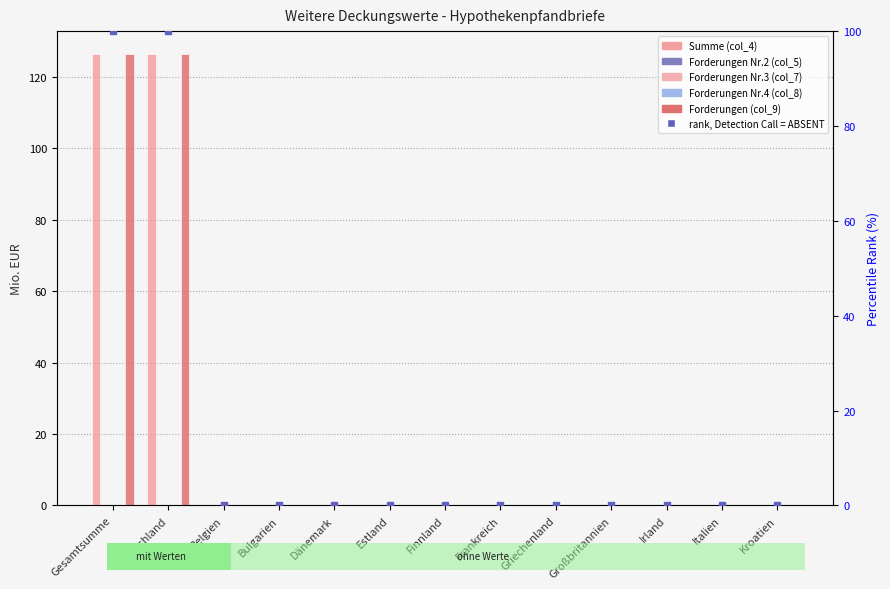

Which series has the largest total across all categories?

Summe (col_4)